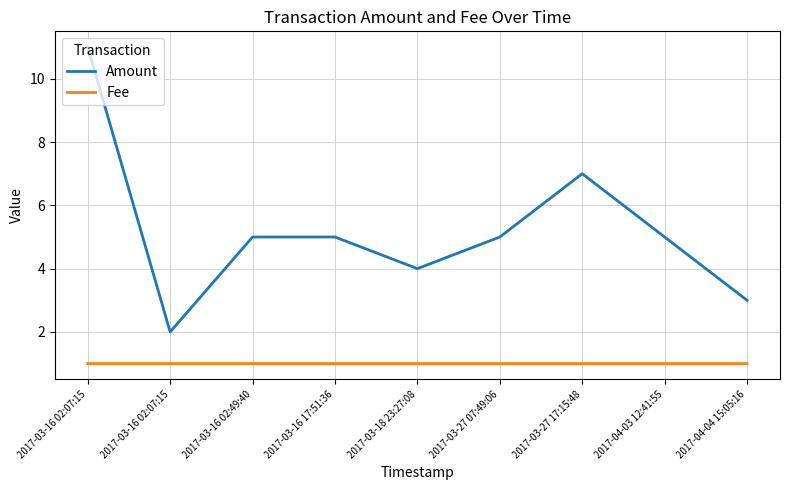

What is the label of the 3rd point from the right?

2017-03-27 17:15:48